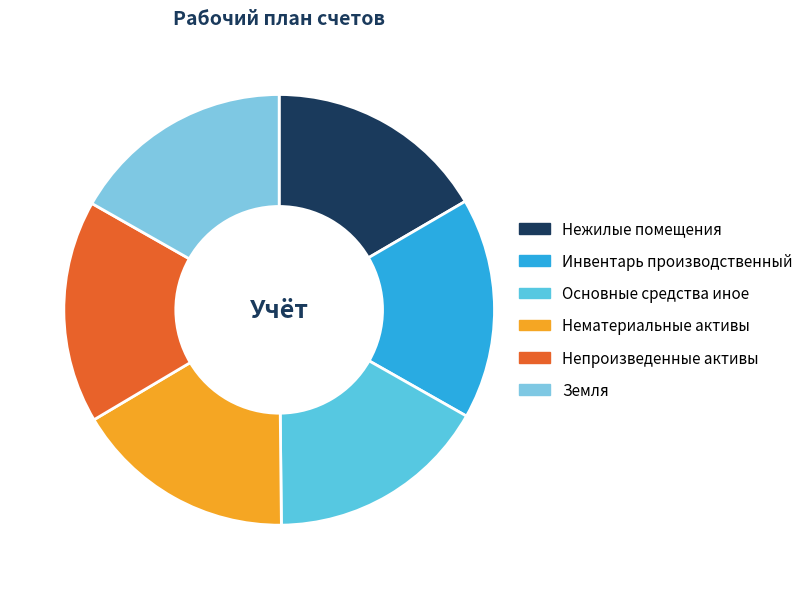

Is there a majority slice in this chart?

No